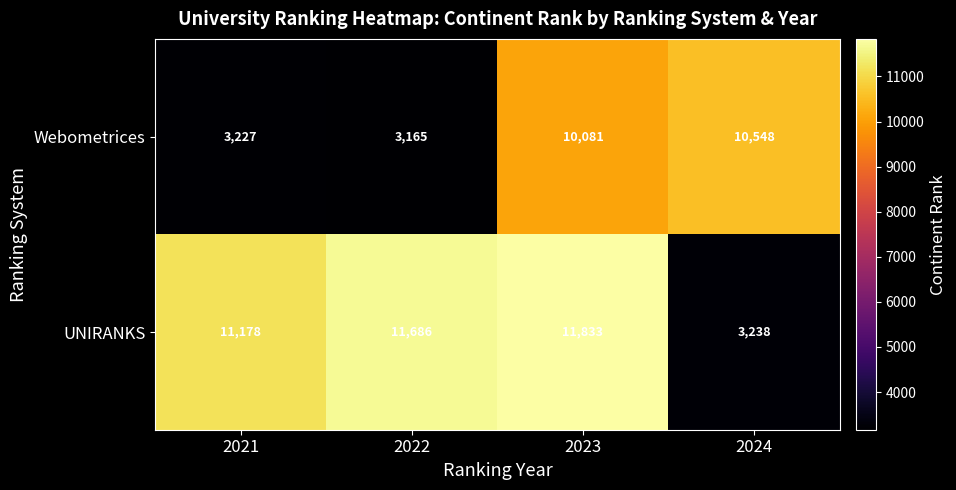

At how many categories does at least one series exceed 3723?

4